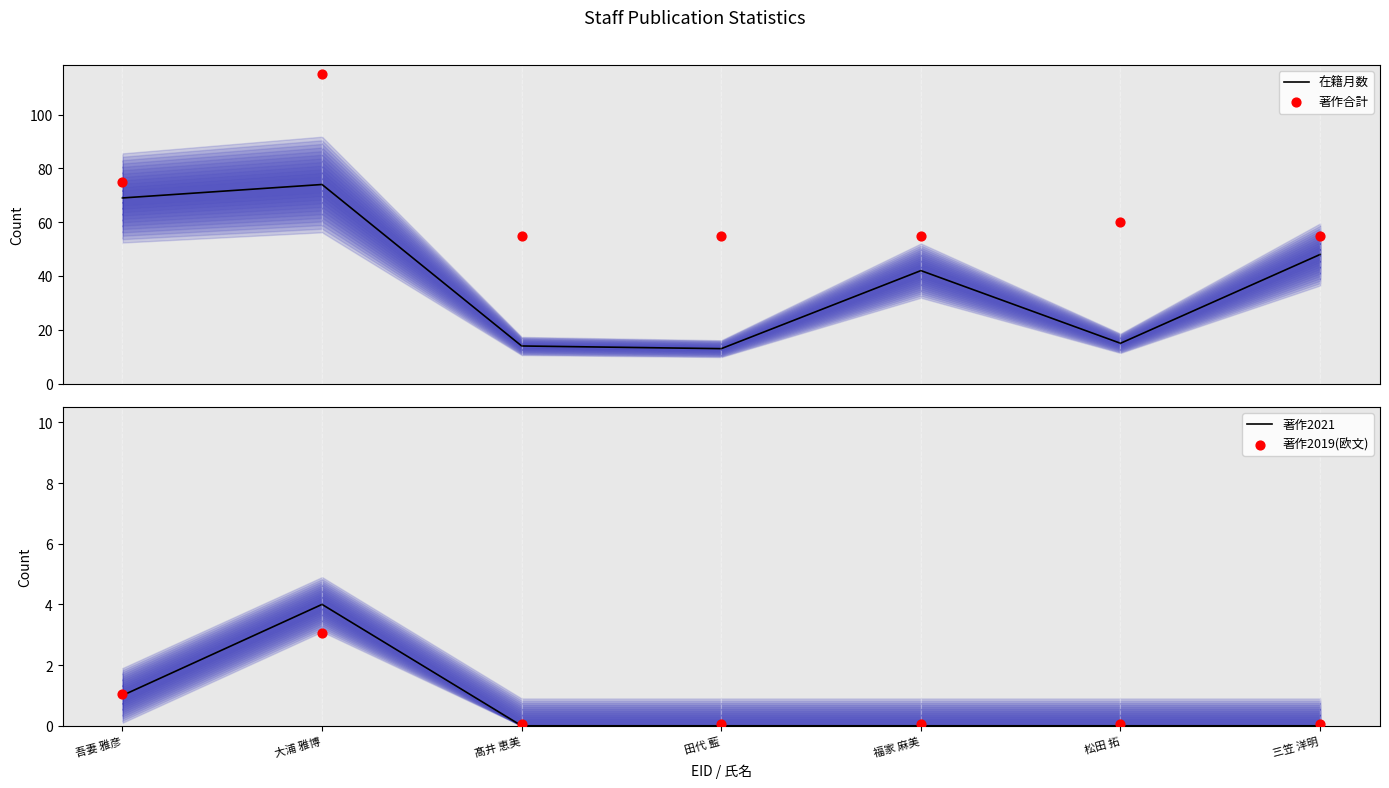

Is the value of 著作2019(欧文) at 大浦 雅博 greater than the value of 在籍月数 at 福家 麻美?

No